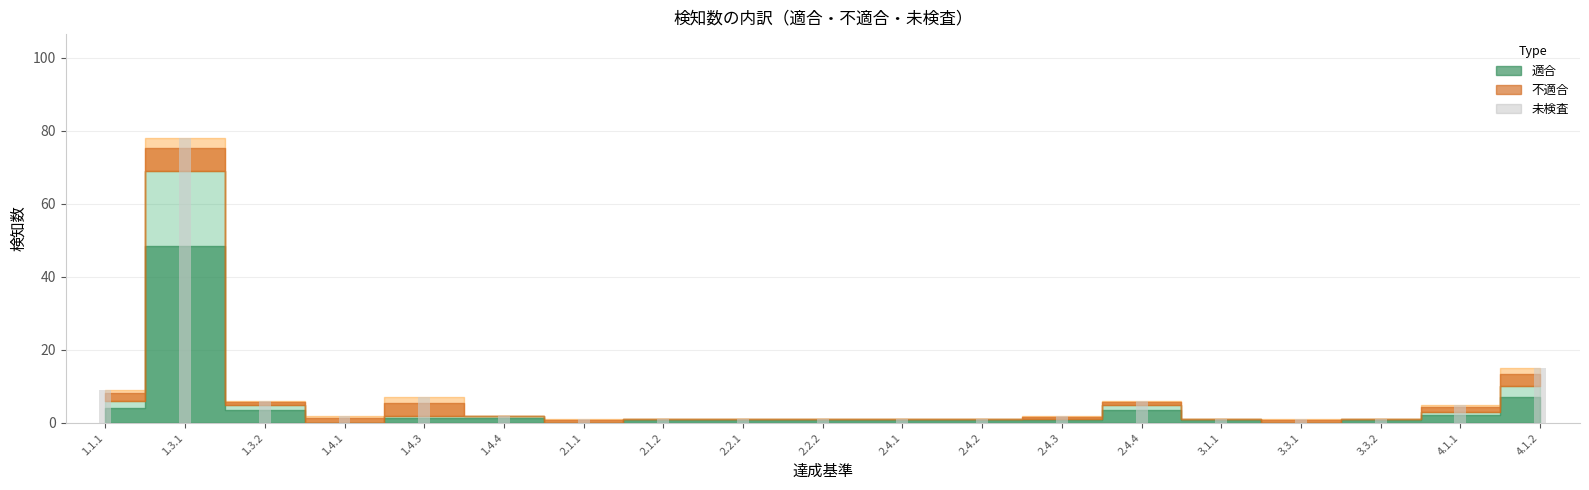

What is the label of the 1st bar from the left?

1.1.1